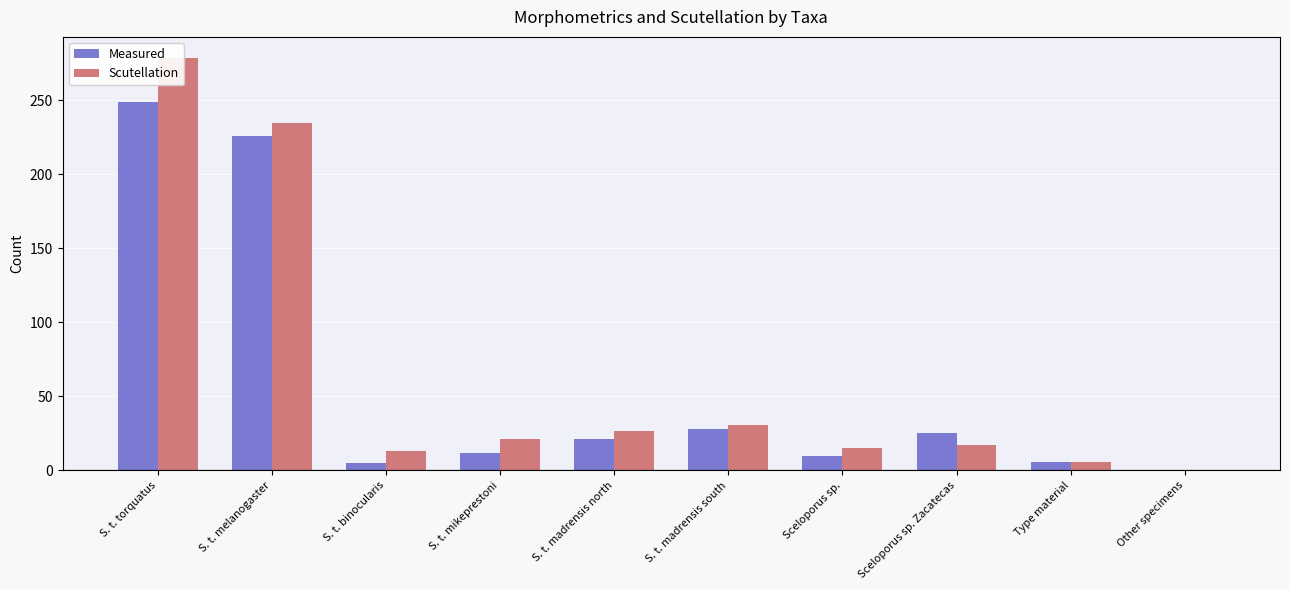

At which label does Measured first exceed 21?

S. t. torquatus